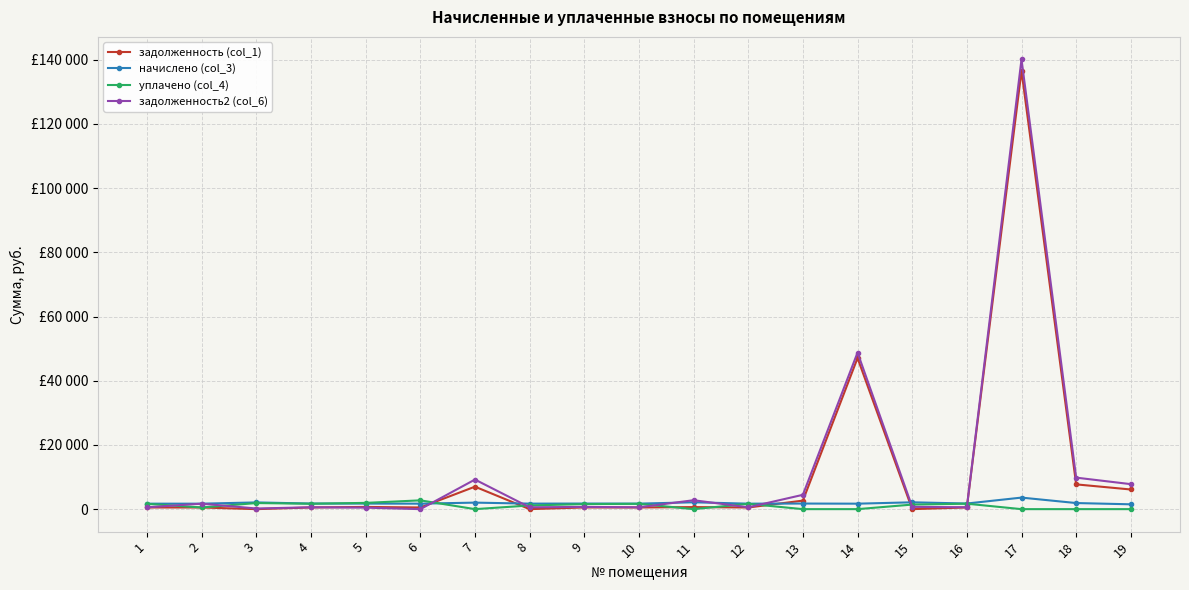

Is this an area chart (filled region under the line)?

No